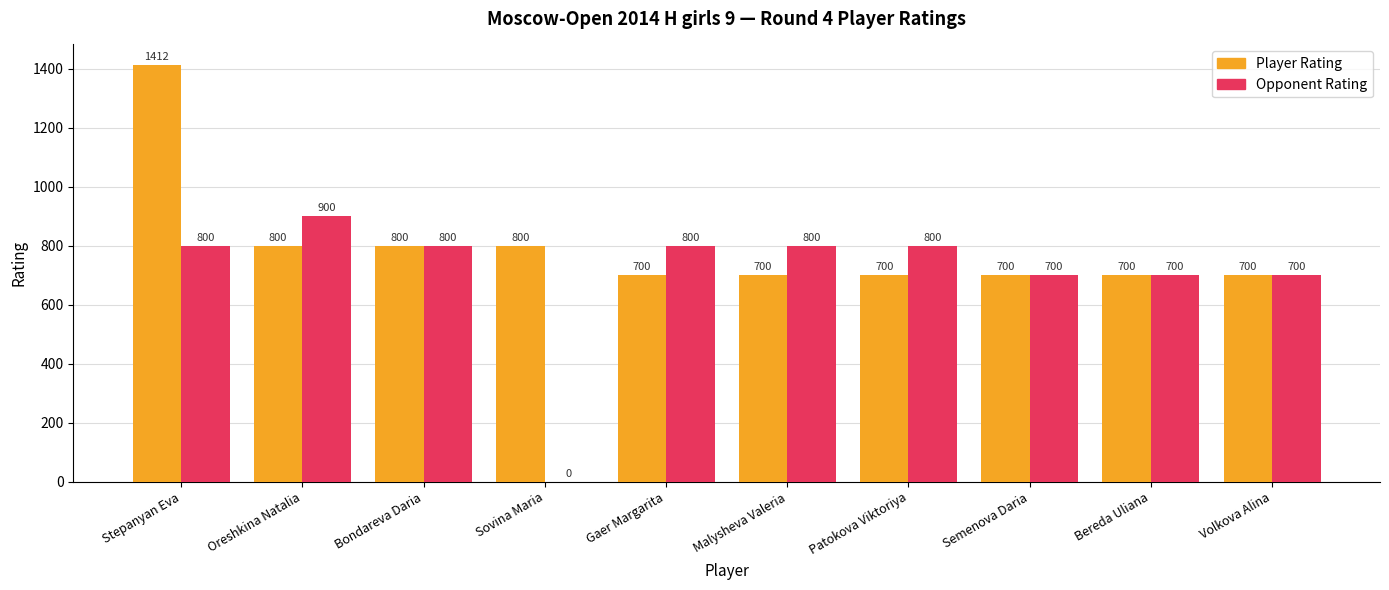

How many values in the Player Rating series exceed 700?

4